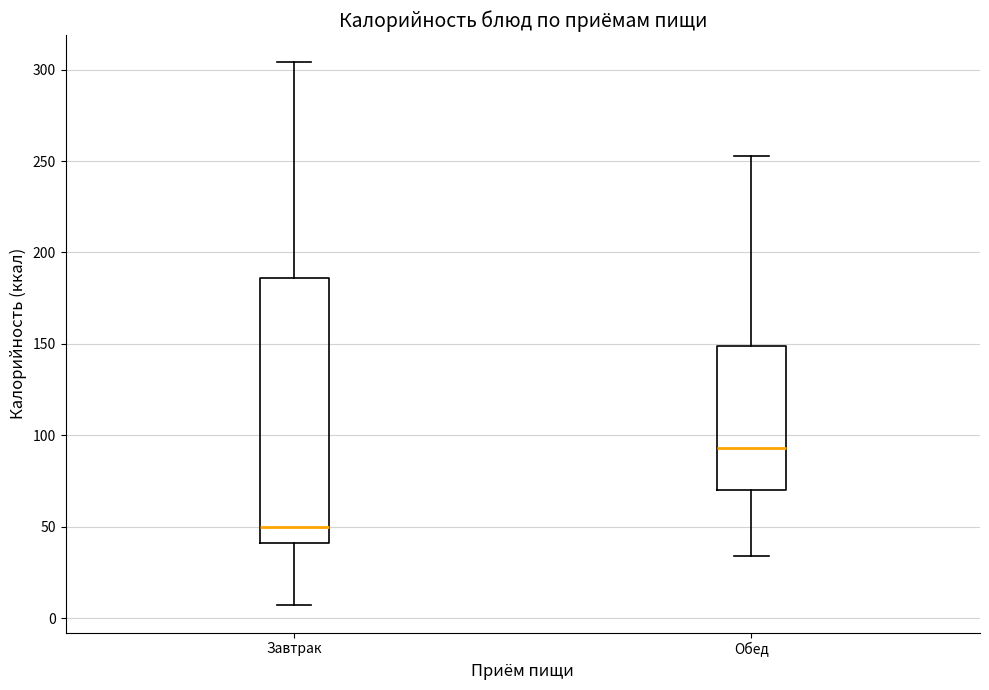

Which box is the tallest, from its lower edge to its upper edge?

Завтрак